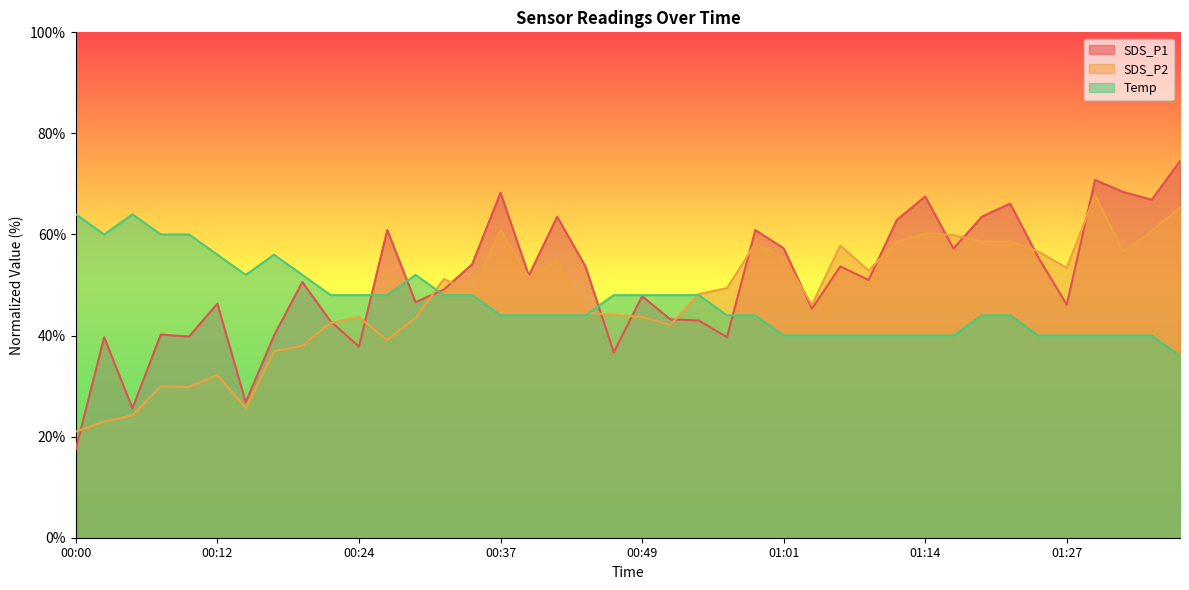

What is the sum of the SDS_P2 values at 01:01 and 01:29?

123.2